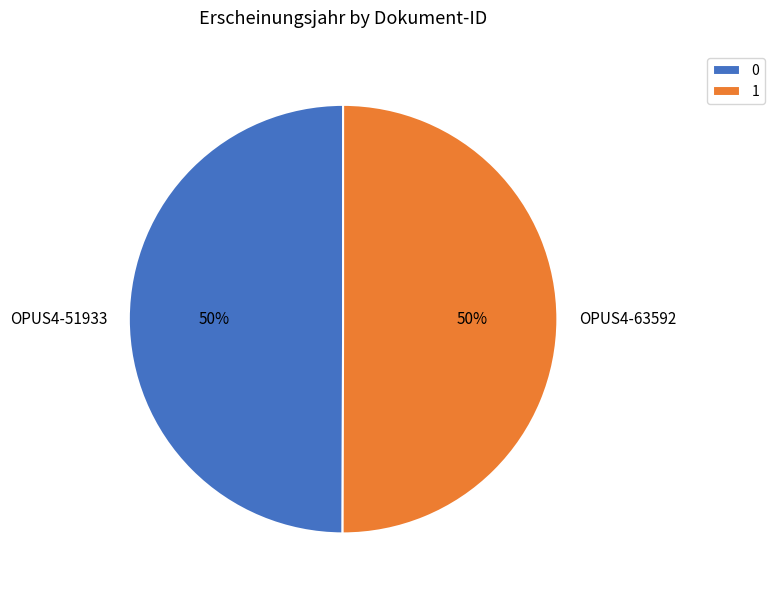

What percentage is the 1 slice, to the nearest percent?

50%